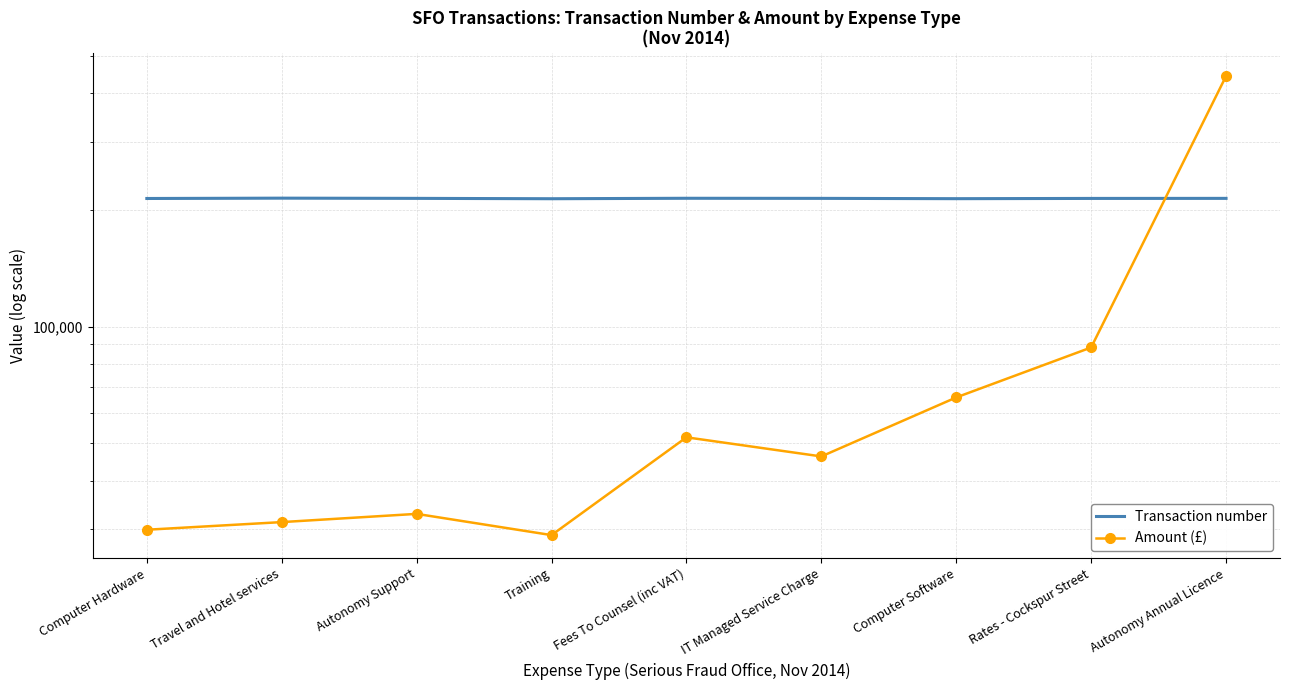

What are all the series names shown in the legend?

Transaction number, Amount (£)